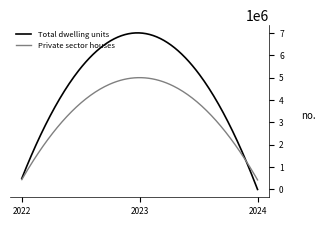

What is the minimum value for Private sector houses?

427072.0